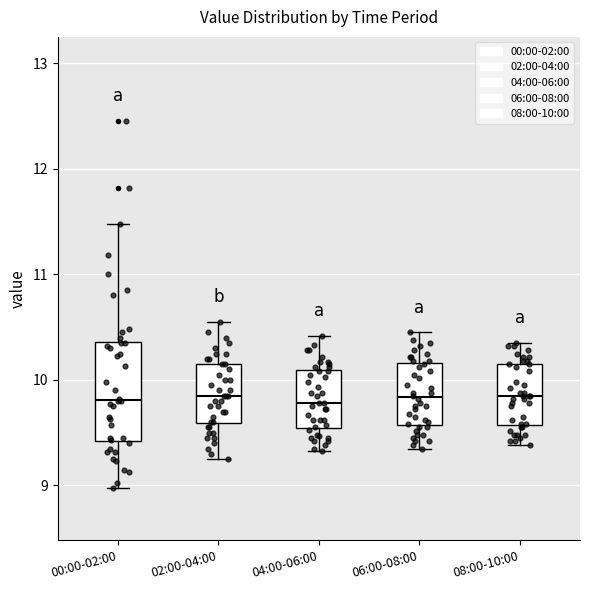

Which box is the tallest, from its lower edge to its upper edge?

00:00-02:00